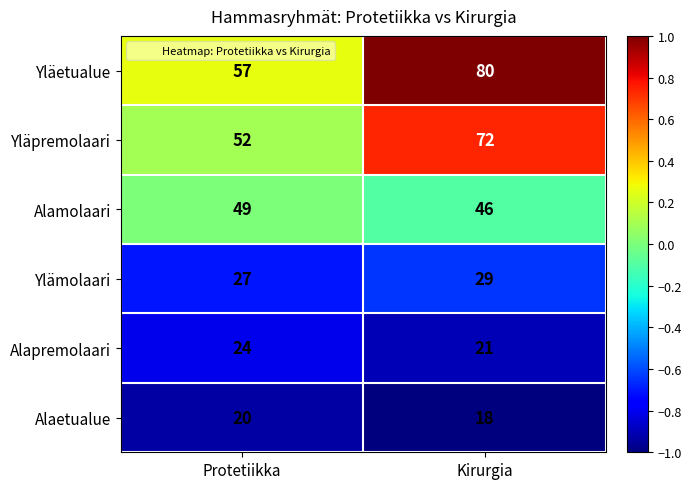

Which series has the largest total across all categories?

Yläetualue